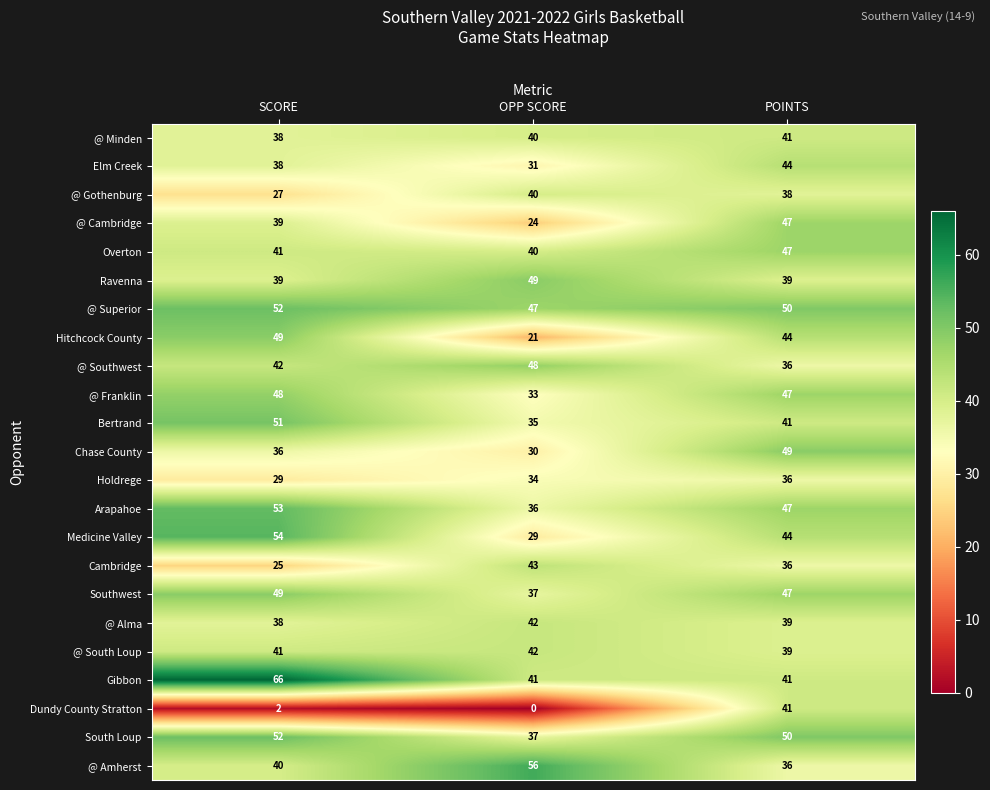

Which series has the widest spread of values?

Dundy County Stratton